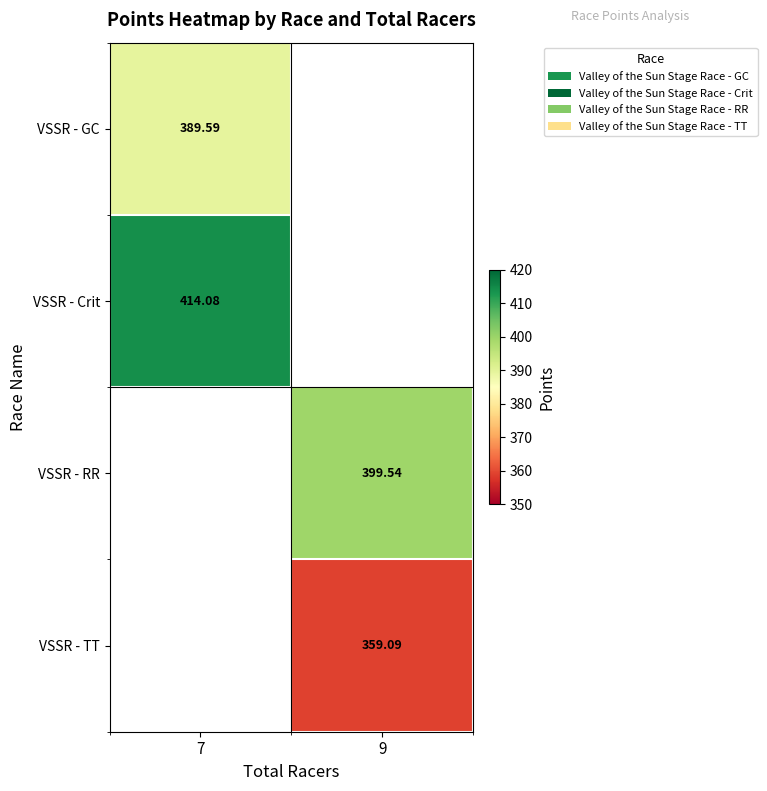

Is the value of VSSR - Crit at 7 greater than the value of VSSR - GC at 7?

Yes